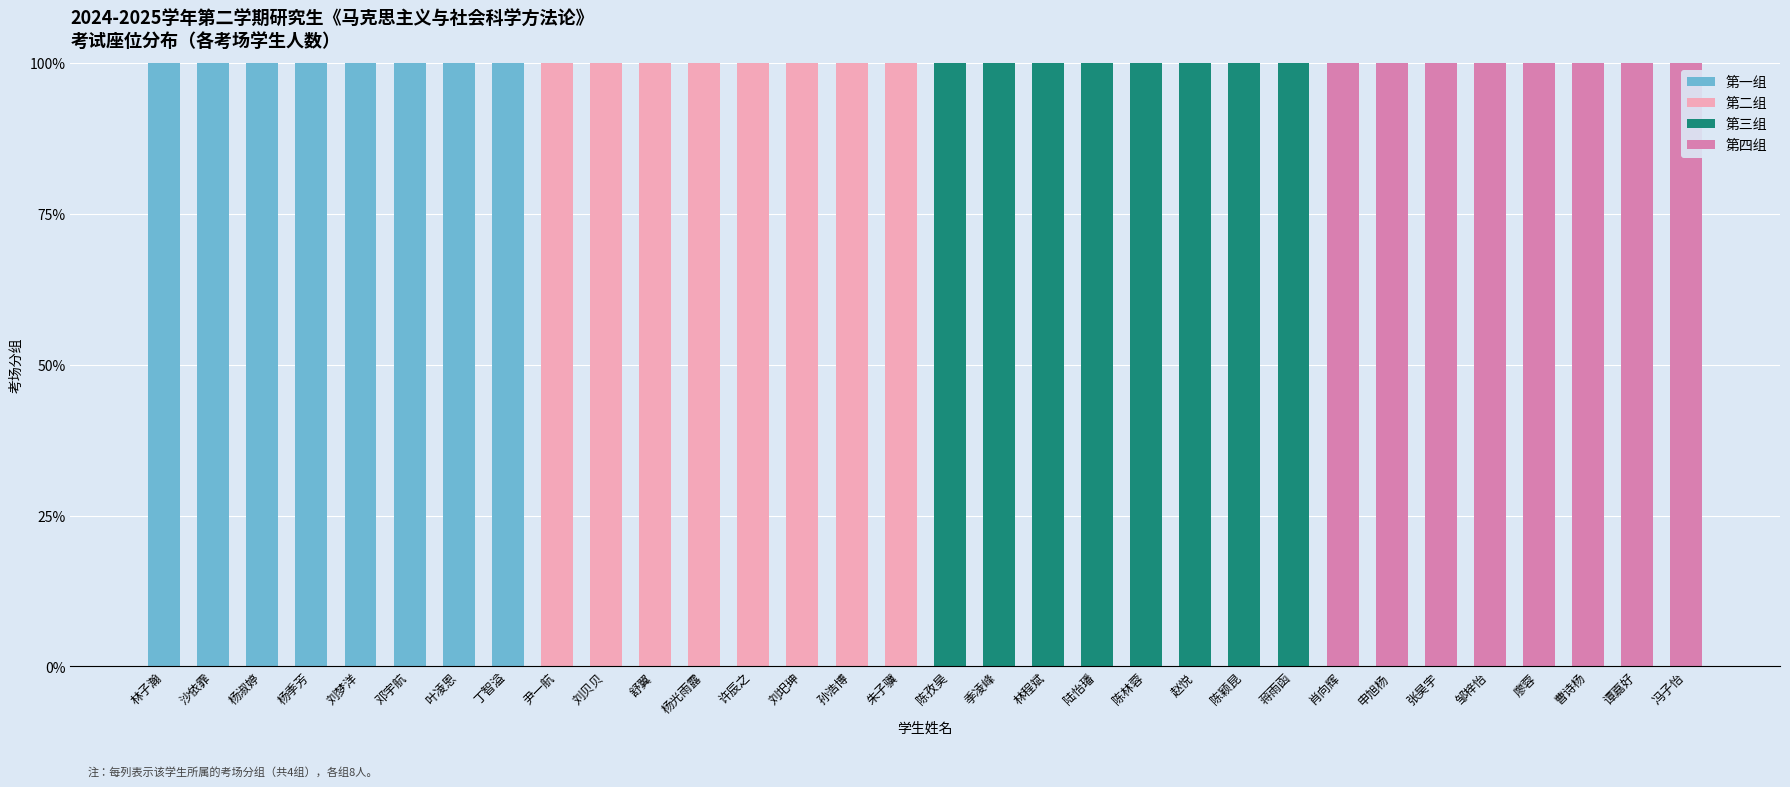

At 肖向辉, list the series in order from smallest to largest.

第一组, 第二组, 第三组, 第四组